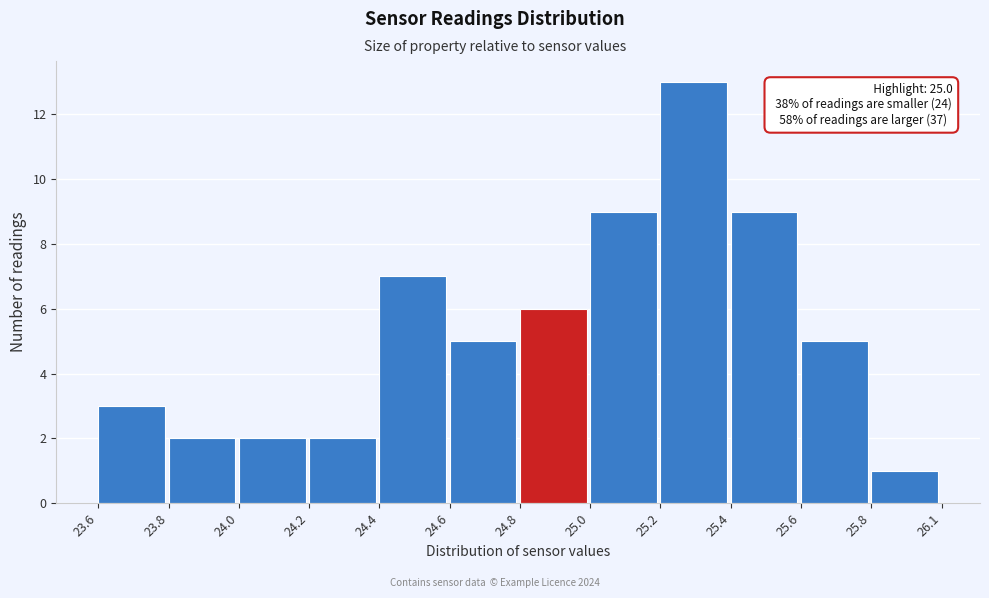

Reading right to left, extract all data points from this chart.

25.8=1	25.6=5	25.4=9	25.2=13	25.0=9	24.8=6	24.6=5	24.4=7	24.2=2	24.0=2	23.8=2	23.6=3